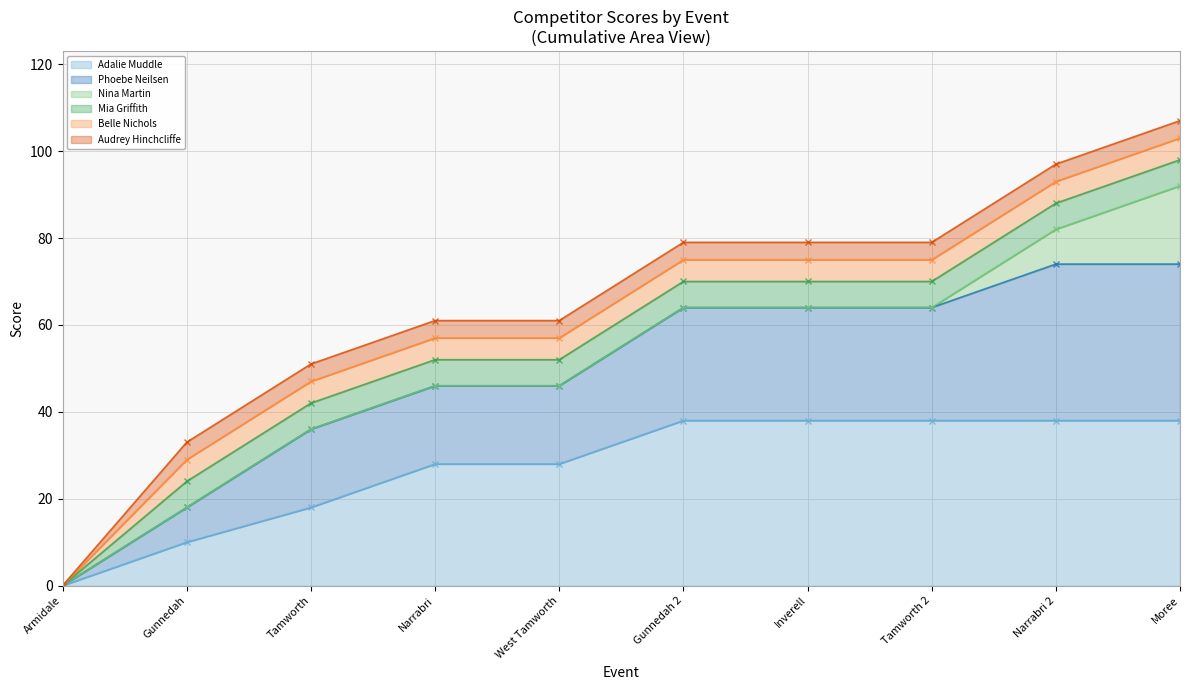

How many lines are shown in the chart?

6